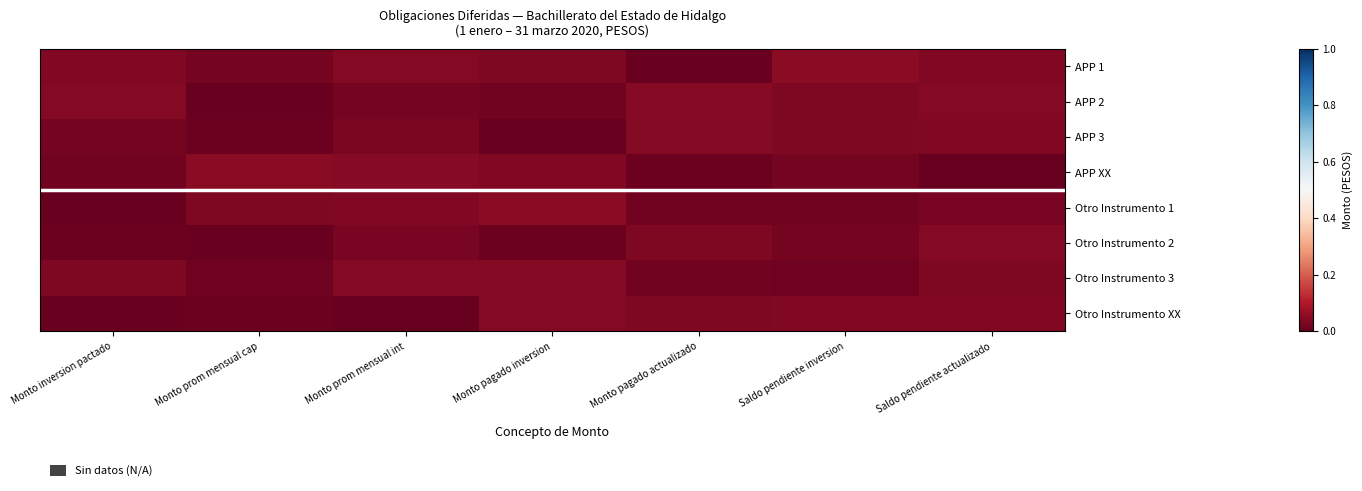

Reading left to right, what are all the values shown in this chart?

APP 1: Monto inversion pactado=0.0	Monto prom mensual cap=0.0	Monto prom mensual int=0.0	Monto pagado inversion=0.0	Monto pagado actualizado=0.0	Saldo pendiente inversion=0.0	Saldo pendiente actualizado=0.0
APP 2: Monto inversion pactado=0.0	Monto prom mensual cap=0.0	Monto prom mensual int=0.0	Monto pagado inversion=0.0	Monto pagado actualizado=0.0	Saldo pendiente inversion=0.0	Saldo pendiente actualizado=0.0
APP 3: Monto inversion pactado=0.0	Monto prom mensual cap=0.0	Monto prom mensual int=0.0	Monto pagado inversion=0.0	Monto pagado actualizado=0.0	Saldo pendiente inversion=0.0	Saldo pendiente actualizado=0.0
APP XX: Monto inversion pactado=0.0	Monto prom mensual cap=0.0	Monto prom mensual int=0.0	Monto pagado inversion=0.0	Monto pagado actualizado=0.0	Saldo pendiente inversion=0.0	Saldo pendiente actualizado=0.0
Otro Instrumento 1: Monto inversion pactado=0.0	Monto prom mensual cap=0.0	Monto prom mensual int=0.0	Monto pagado inversion=0.0	Monto pagado actualizado=0.0	Saldo pendiente inversion=0.0	Saldo pendiente actualizado=0.0
Otro Instrumento 2: Monto inversion pactado=0.0	Monto prom mensual cap=0.0	Monto prom mensual int=0.0	Monto pagado inversion=0.0	Monto pagado actualizado=0.0	Saldo pendiente inversion=0.0	Saldo pendiente actualizado=0.0
Otro Instrumento 3: Monto inversion pactado=0.0	Monto prom mensual cap=0.0	Monto prom mensual int=0.0	Monto pagado inversion=0.0	Monto pagado actualizado=0.0	Saldo pendiente inversion=0.0	Saldo pendiente actualizado=0.0
Otro Instrumento XX: Monto inversion pactado=0.0	Monto prom mensual cap=0.0	Monto prom mensual int=0.0	Monto pagado inversion=0.0	Monto pagado actualizado=0.0	Saldo pendiente inversion=0.0	Saldo pendiente actualizado=0.0